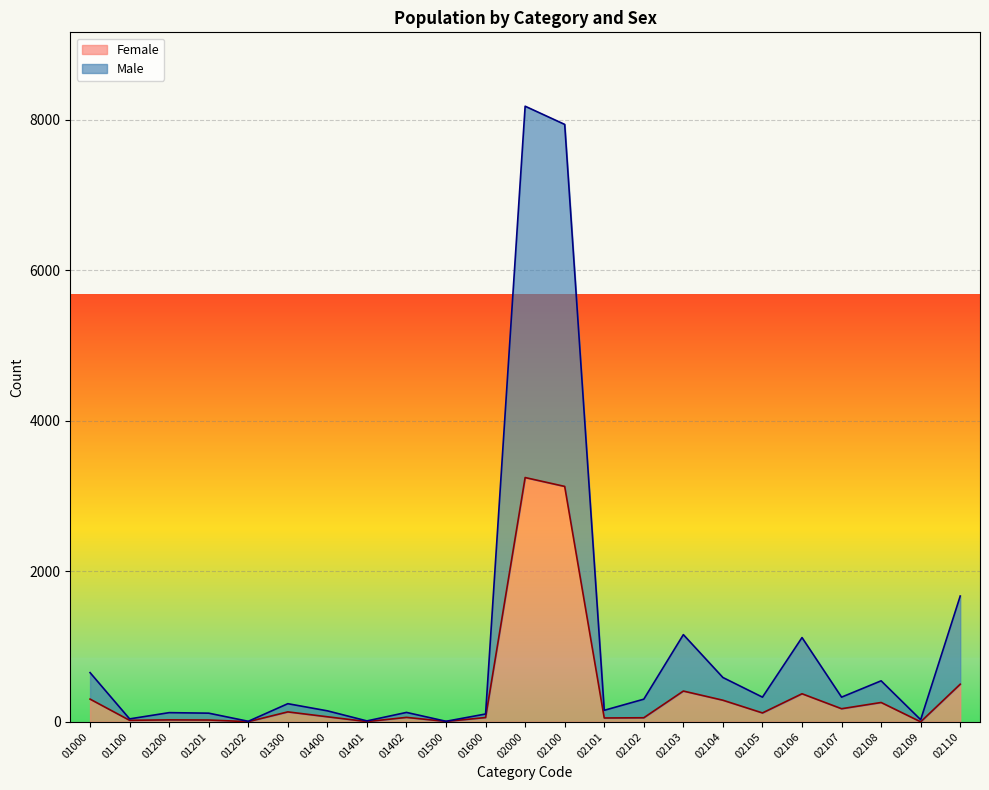

At which label does Male reach its peak?

02000